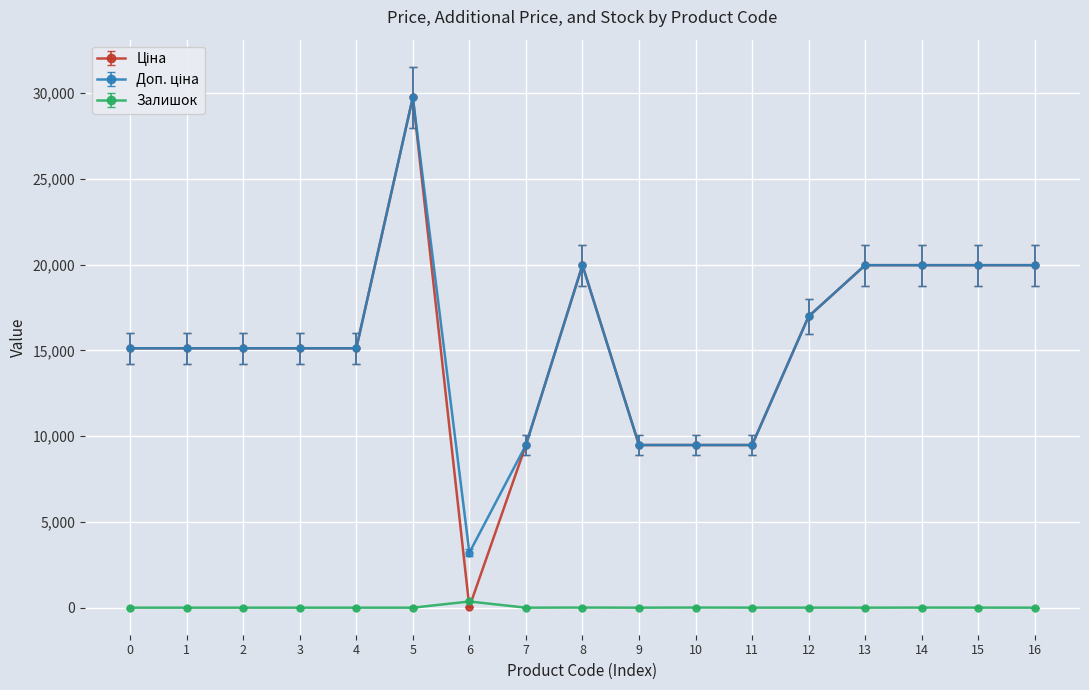

At which category is the sum across all series the highest?

5